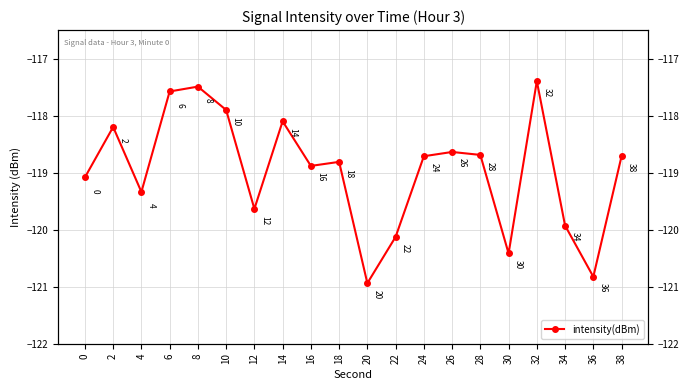

Rank the categories by value from highest to lowest.

32, 8, 6, 10, 14, 2, 26, 28, 38, 24, 18, 16, 0, 4, 12, 34, 22, 30, 36, 20